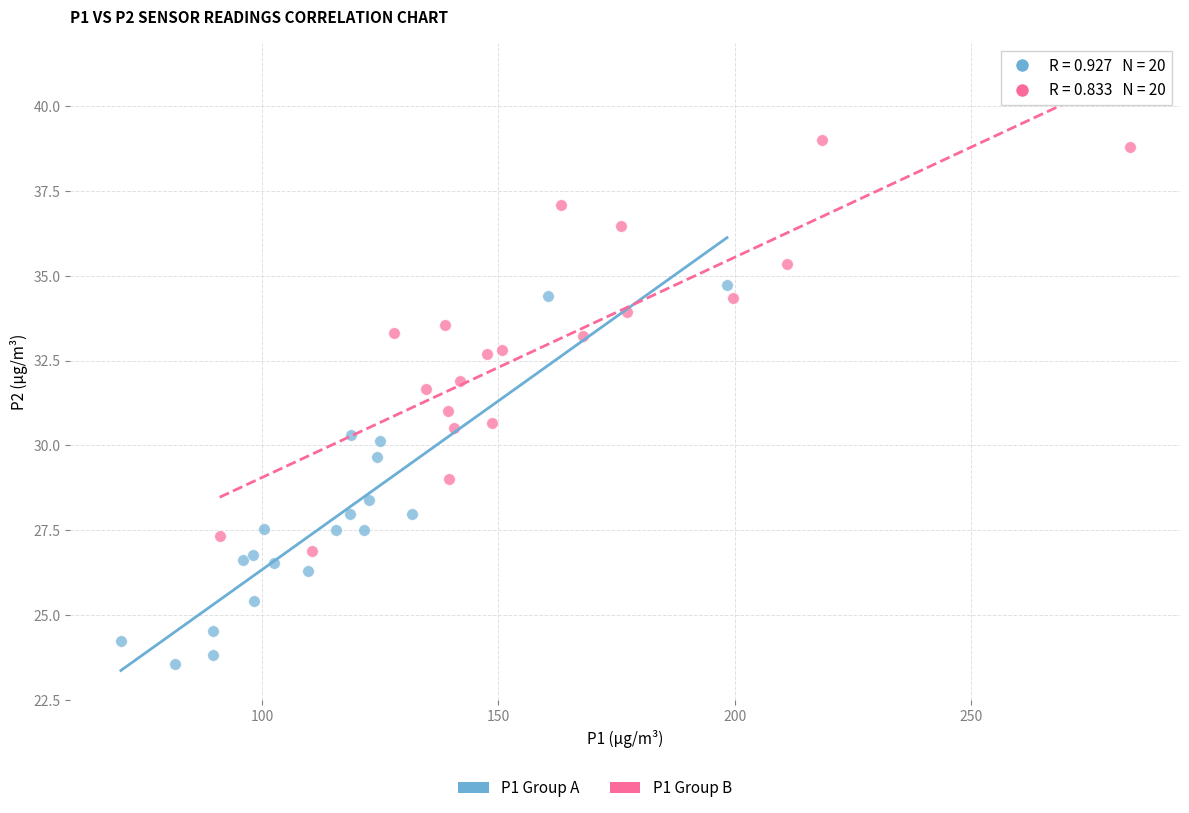

Which series reaches the minimum Y coordinate?

P1 Group A